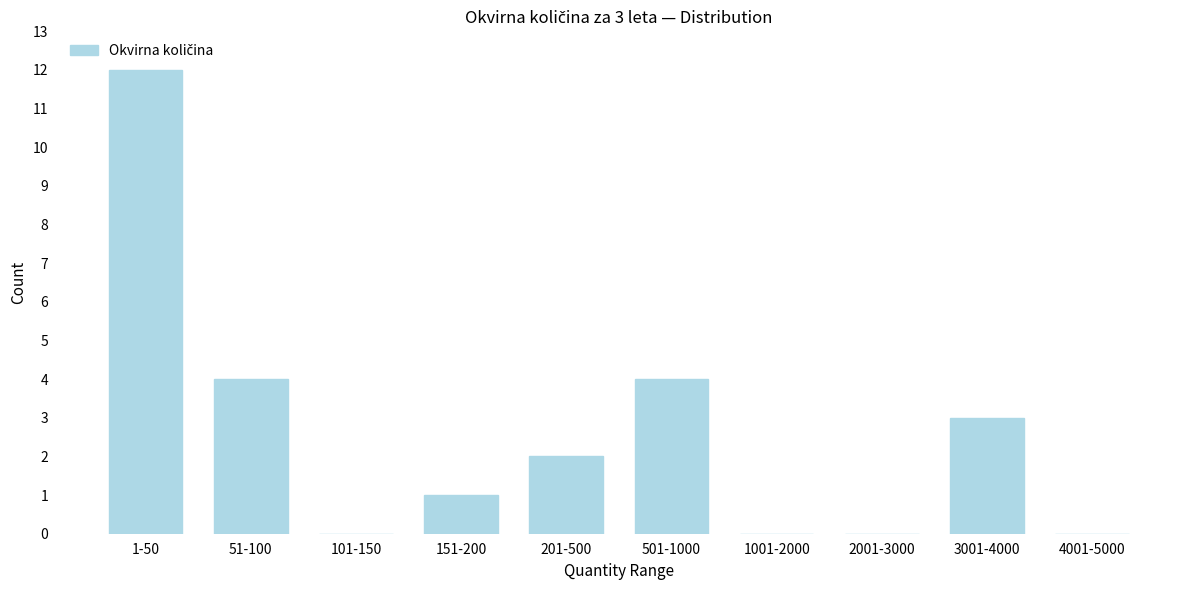

Reading left to right, what are all the values shown in this chart?

1-50=12	51-100=4	101-150=0	151-200=1	201-500=2	501-1000=4	1001-2000=0	2001-3000=0	3001-4000=3	4001-5000=0